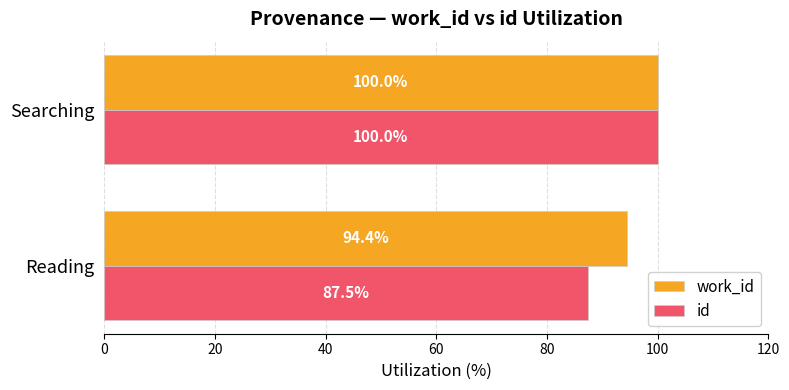

List the series in order of their overall mean, lowest first.

id, work_id